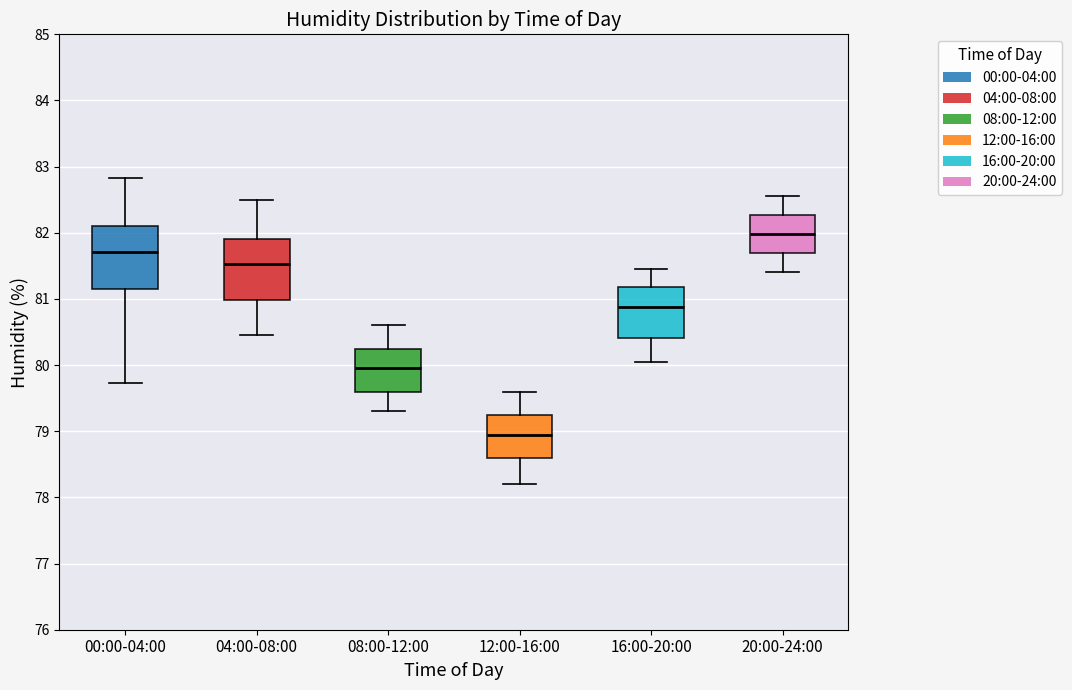

Where does the upper whisker of the box for 16:00-20:00 end on the y-axis? The values are not printed on the chart, so give them approximately, as read against the axis.

81.5